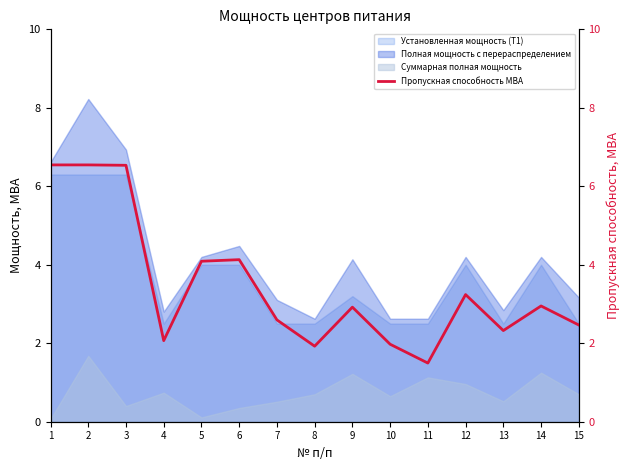

Is it true that the value at 8 is 1.9?

True